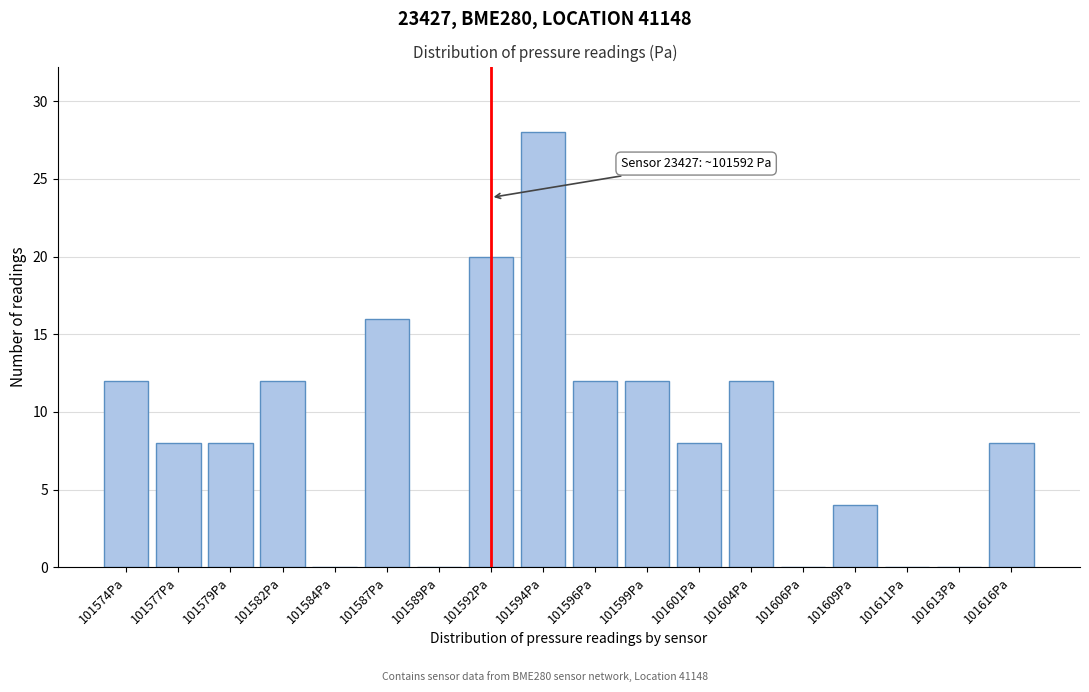

Reading left to right, list all the values displayed in this chart.

101574Pa=12	101577Pa=8	101579Pa=8	101582Pa=12	101584Pa=0	101587Pa=16	101589Pa=0	101592Pa=20	101594Pa=28	101596Pa=12	101599Pa=12	101601Pa=8	101604Pa=12	101606Pa=0	101609Pa=4	101611Pa=0	101613Pa=0	101616Pa=8